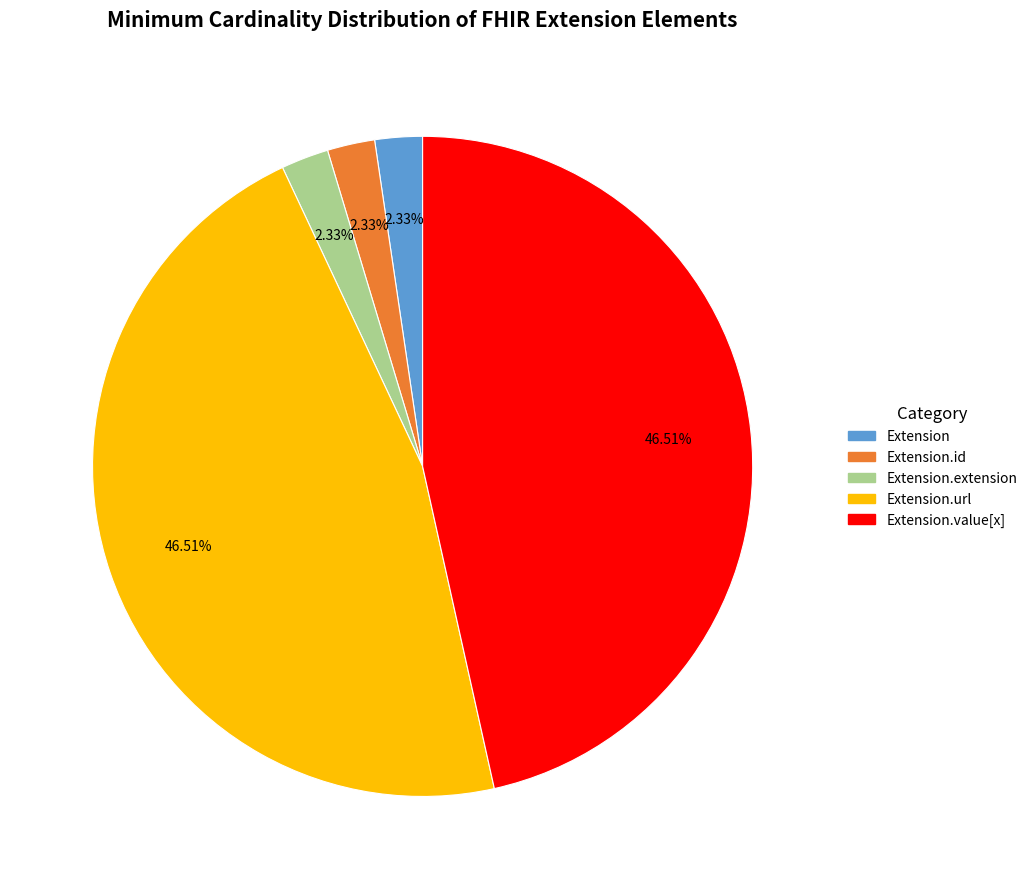

Is there any slice that represents more than half of the pie?

No